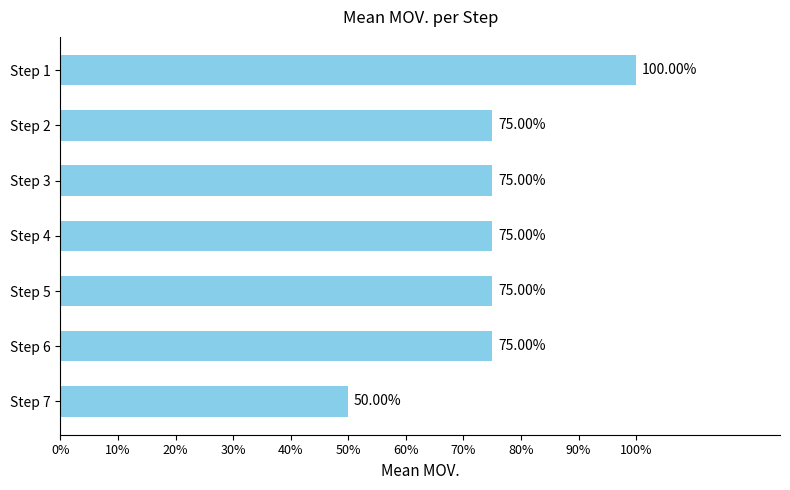

Does the chart contain any negative values?

No